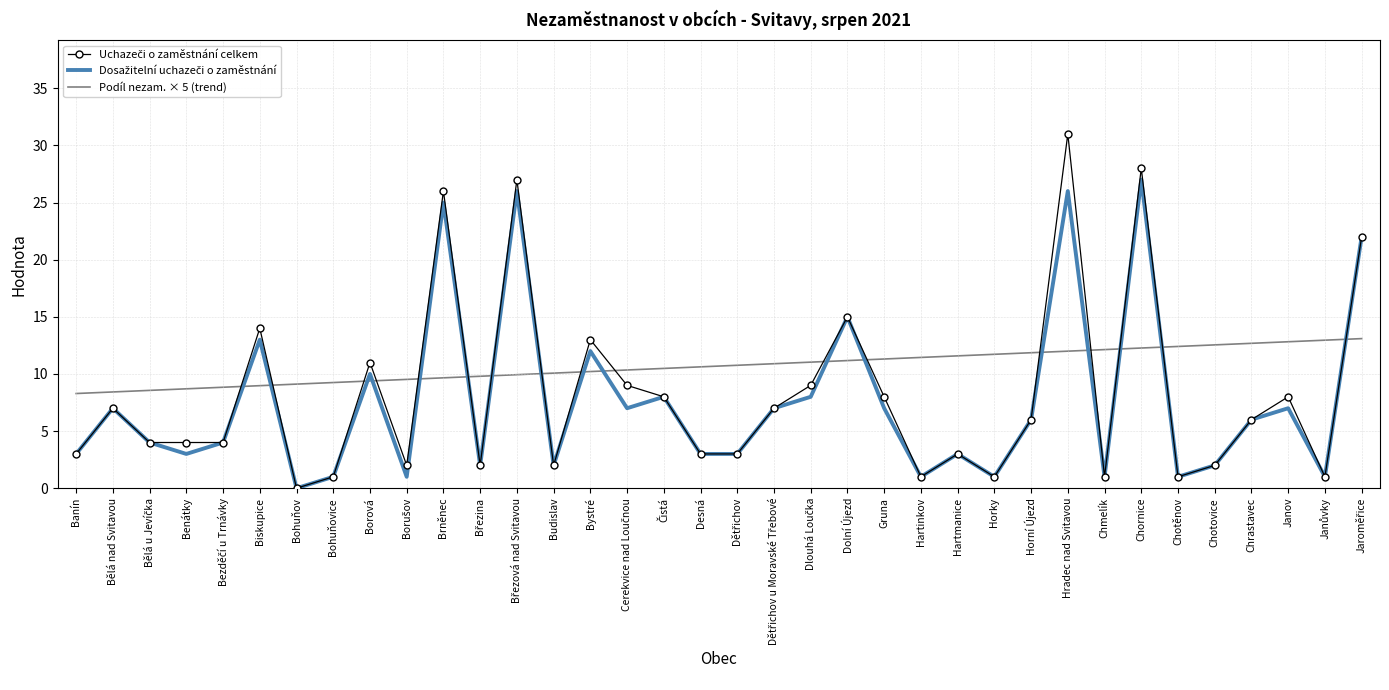

True or false: Podíl nezam. × 5 (trend) has a value of 3.0 at Budislav.

False